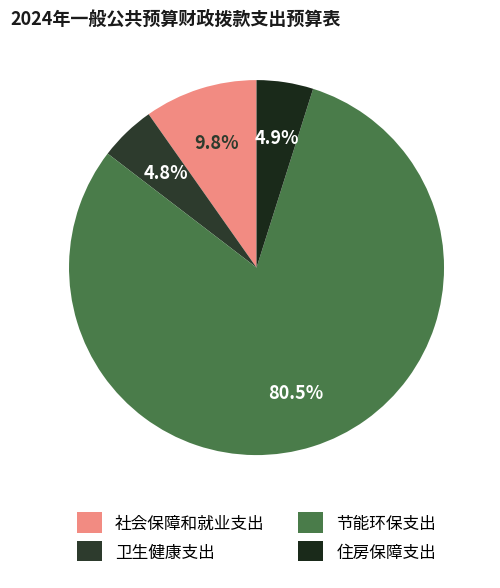

To the nearest percent, what is the average slice percentage?

25%